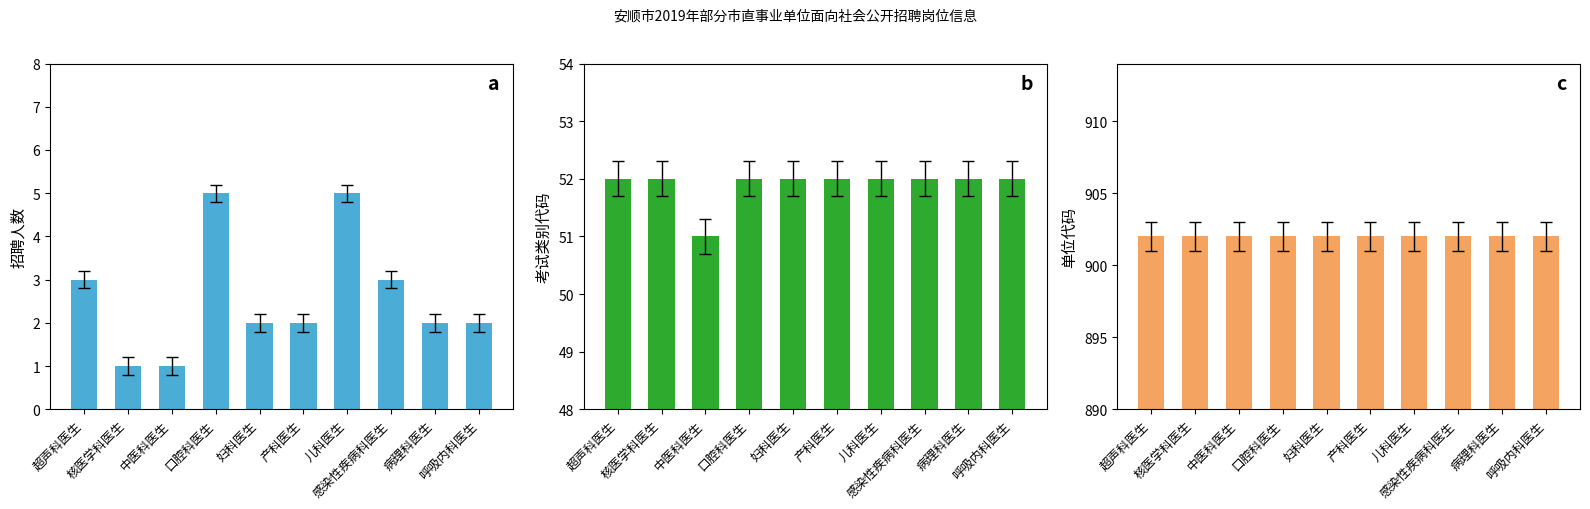

Reading right to left, extract all data points from this chart.

招聘人数: 2	2	3	5	2	2	5	1	1	3
考试类别代码: 52	52	52	52	52	52	52	51	52	52
单位代码: 902	902	902	902	902	902	902	902	902	902